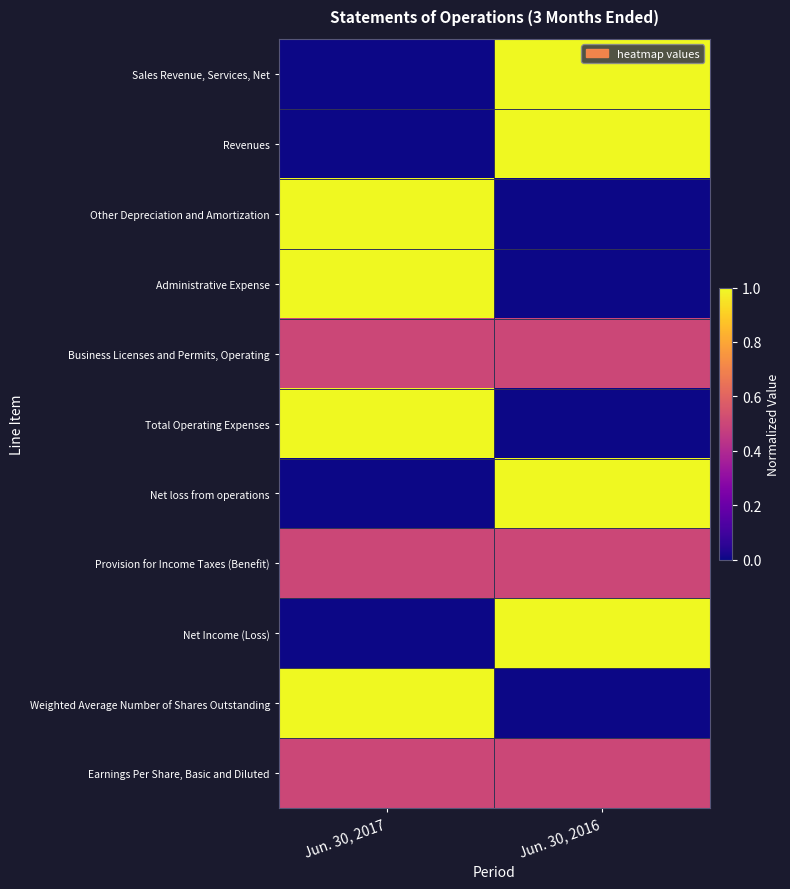

Reading left to right, list all the values displayed in this chart.

Sales Revenue, Services, Net: Jun. 30, 2017=0.0	Jun. 30, 2016=1.0
Revenues: Jun. 30, 2017=0.0	Jun. 30, 2016=1.0
Other Depreciation and Amortization: Jun. 30, 2017=1.0	Jun. 30, 2016=0.0
Administrative Expense: Jun. 30, 2017=1.0	Jun. 30, 2016=0.0
Business Licenses and Permits, Operating: Jun. 30, 2017=0.5	Jun. 30, 2016=0.5
Total Operating Expenses: Jun. 30, 2017=1.0	Jun. 30, 2016=0.0
Net loss from operations: Jun. 30, 2017=0.0	Jun. 30, 2016=1.0
Provision for Income Taxes (Benefit): Jun. 30, 2017=0.5	Jun. 30, 2016=0.5
Net Income (Loss): Jun. 30, 2017=0.0	Jun. 30, 2016=1.0
Weighted Average Number of Shares Outstanding: Jun. 30, 2017=1.0	Jun. 30, 2016=0.0
Earnings Per Share, Basic and Diluted: Jun. 30, 2017=0.5	Jun. 30, 2016=0.5